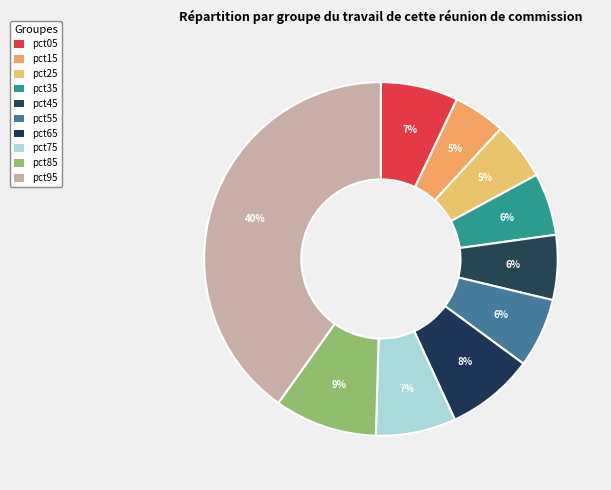

Rank the categories by value from lowest to highest.

pct15, pct25, pct35, pct45, pct55, pct05, pct75, pct65, pct85, pct95